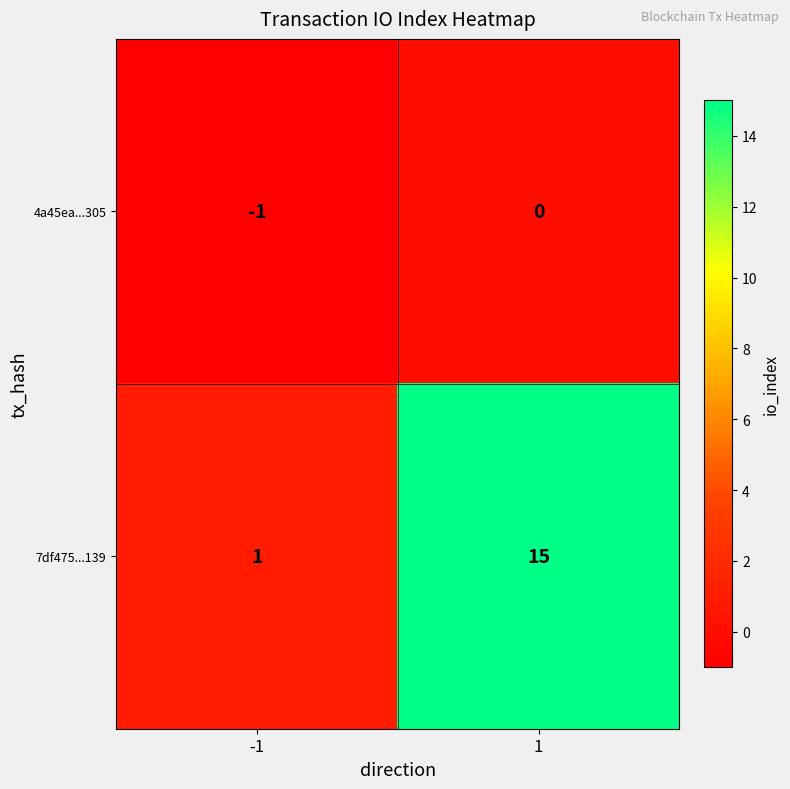

Rank the series at 1 from lowest to highest value.

4a45ea...305, 7df475...139